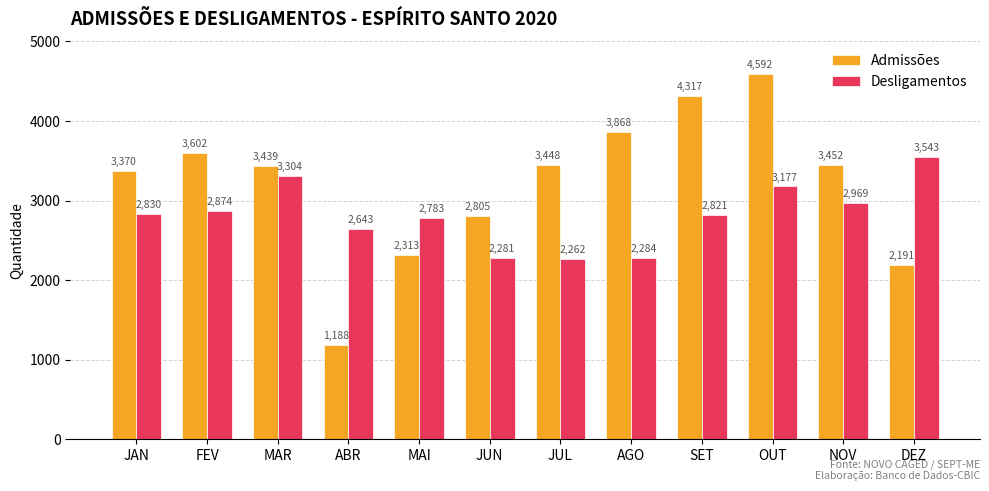

At which category does the chart reach its peak across all series?

OUT